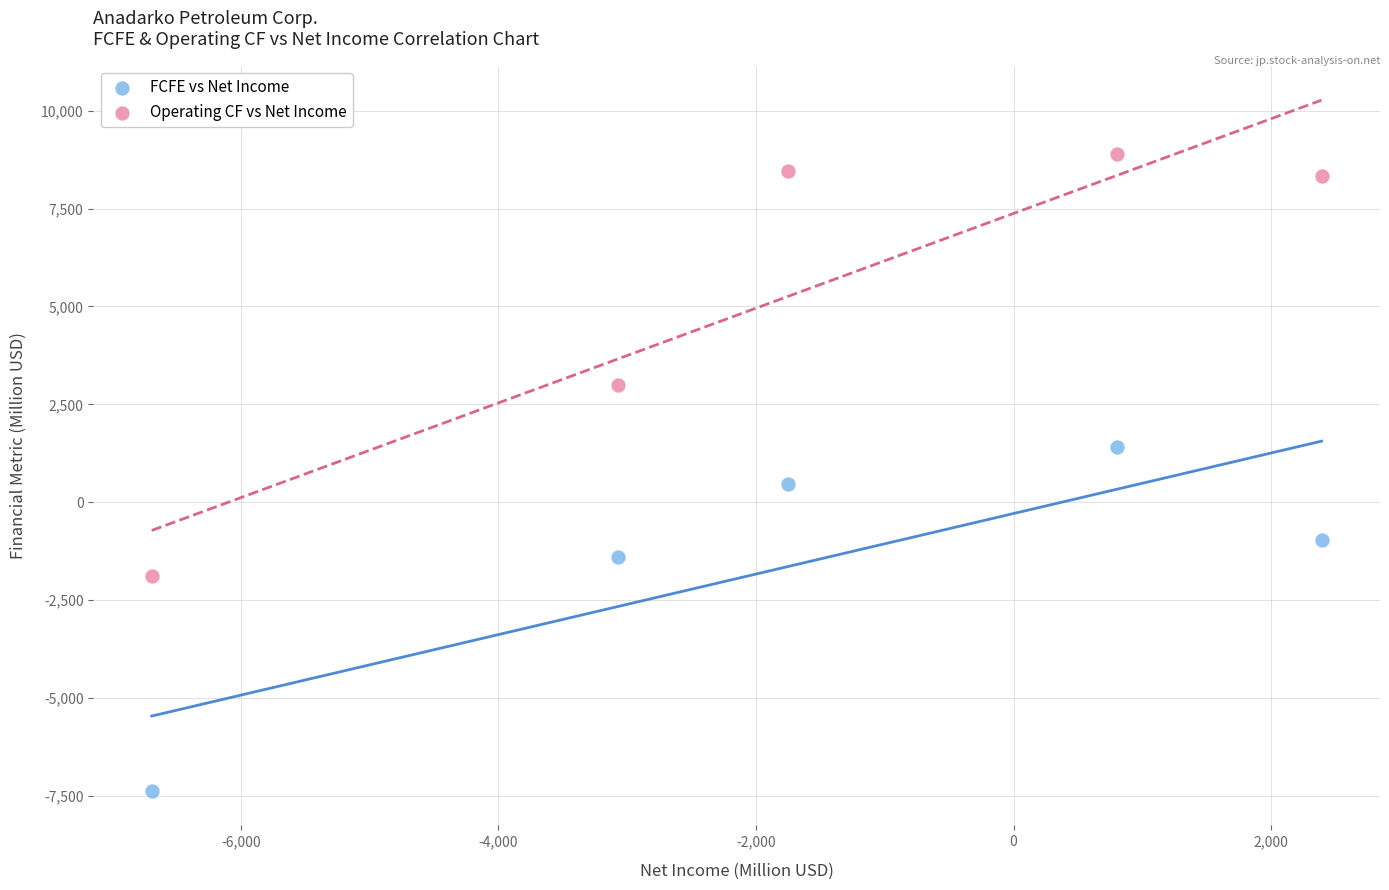

Which series has the widest spread of Y values?

Operating CF vs Net Income